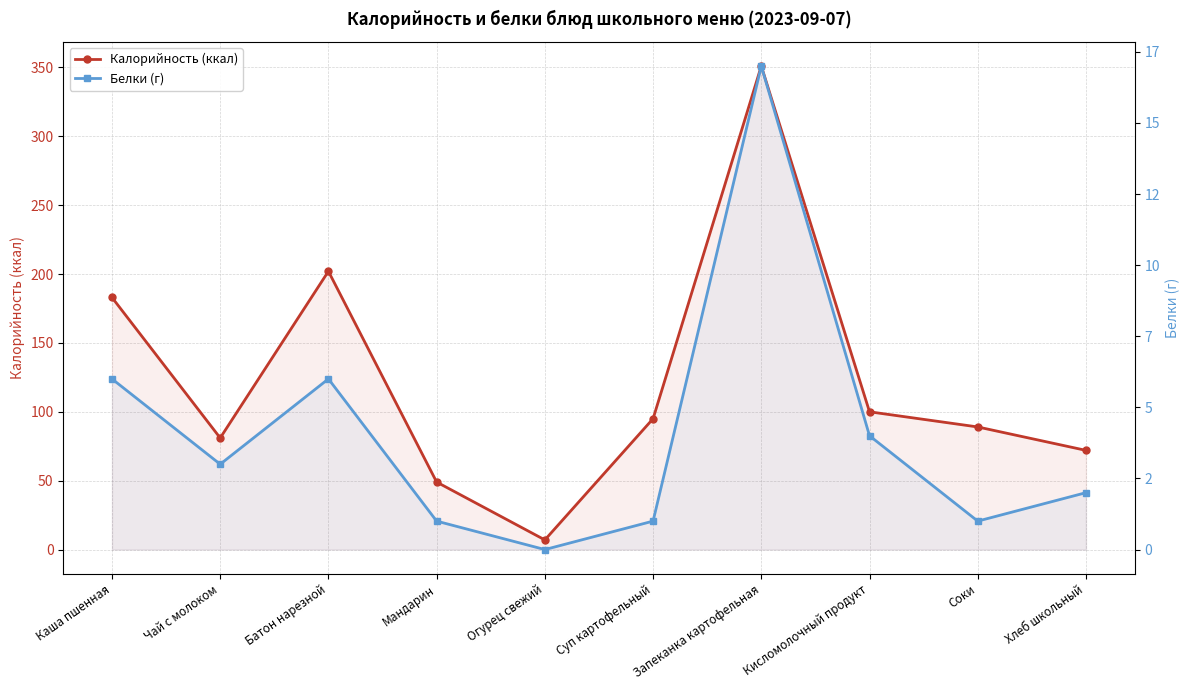

Between Мандарин and Огурец свежий, which series saw the biggest shift?

Калорийность (ккал)